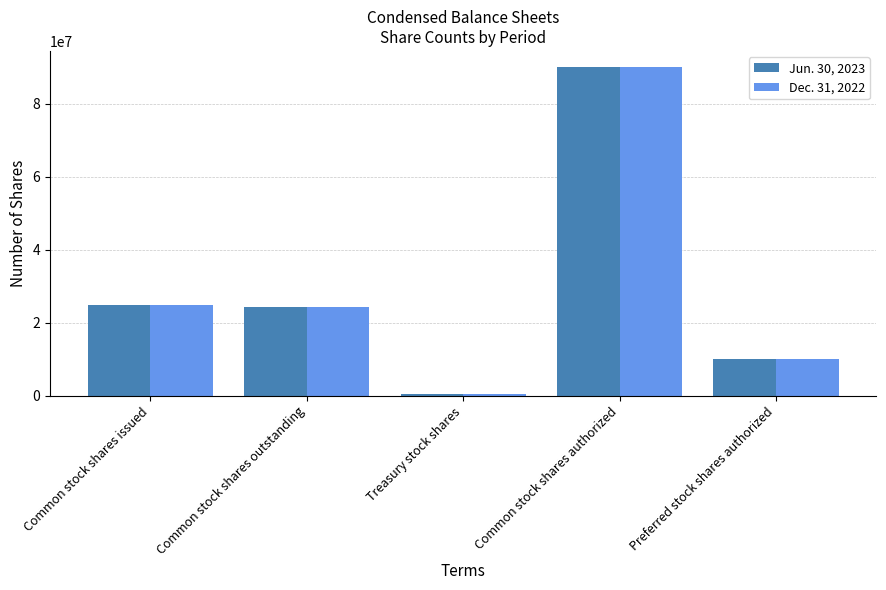

What is the spread (max minus min) of values at Common stock shares outstanding?

22167